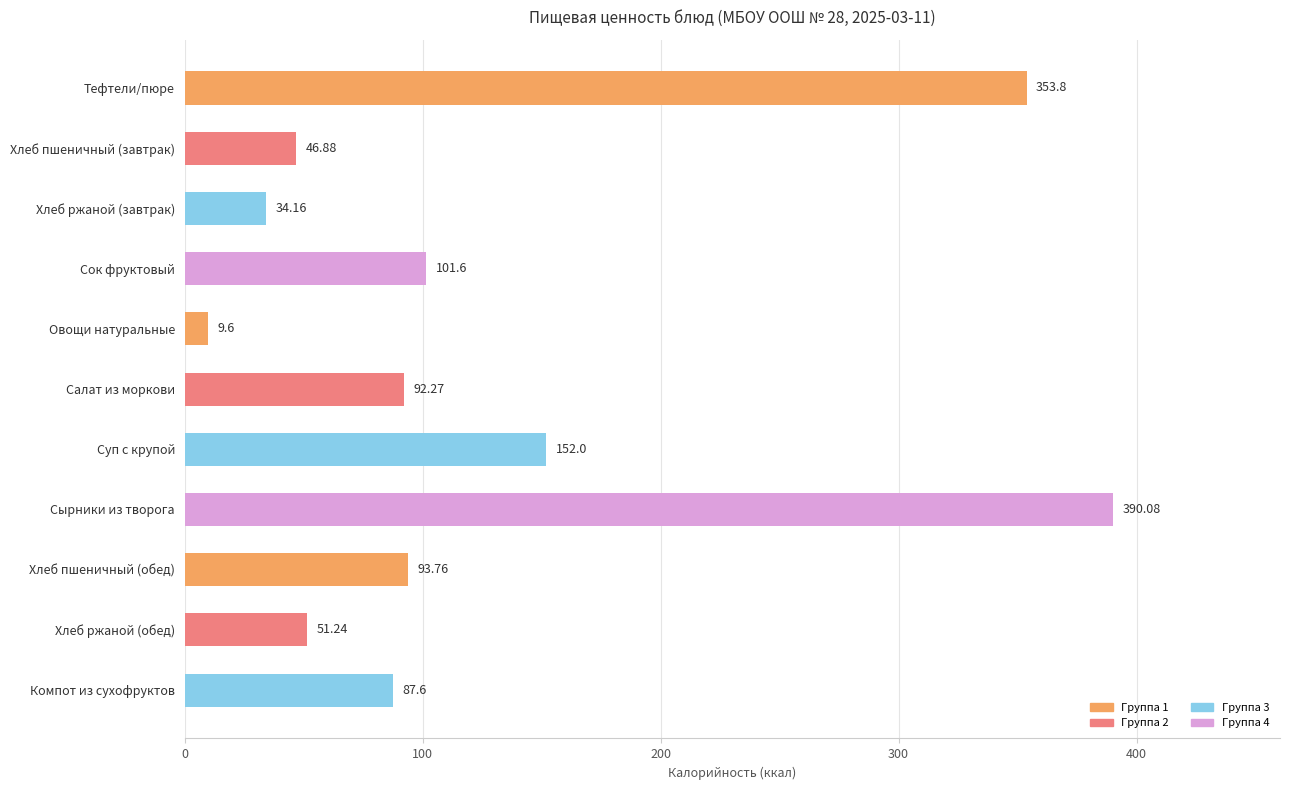

At which category does the chart reach its minimum across all series?

Овощи натуральные